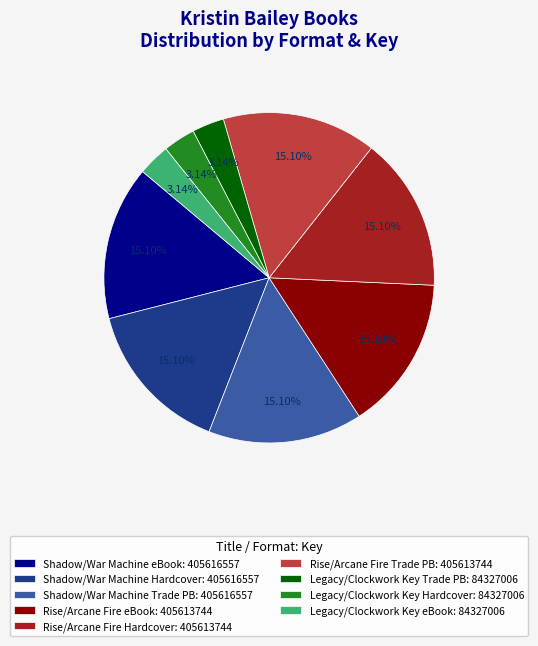

What is the ratio of the value at Legacy/Clockwork Key Hardcover: 84327006 to the value at Legacy/Clockwork Key eBook: 84327006?

1.0